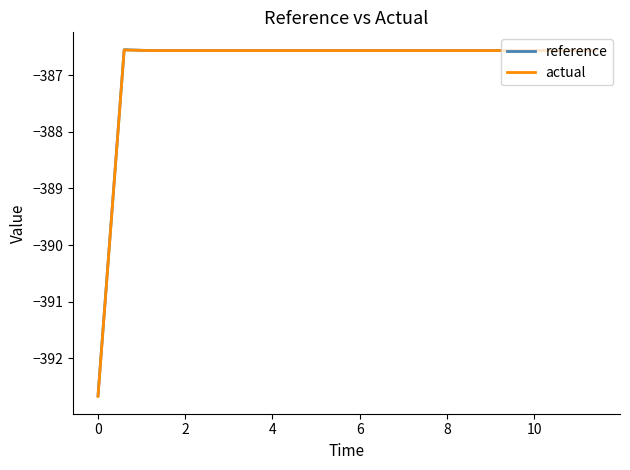

What is the maximum value shown in the chart?

-386.6